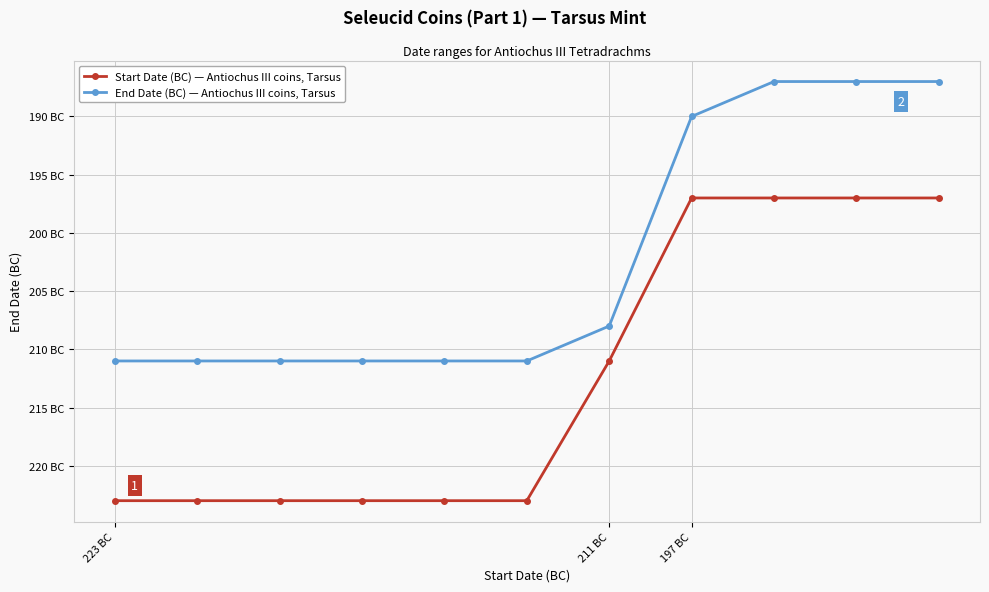

Where is Start Date (BC) — Antiochus III coins, Tarsus nearest to the value -210?

211 BC